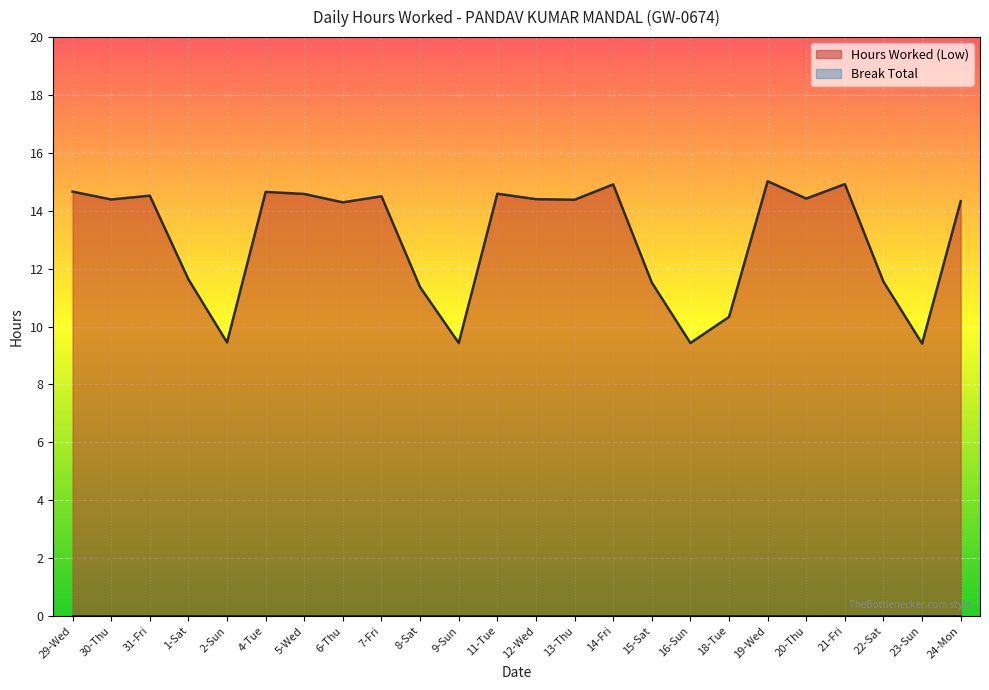

How many data points does each series have?

24